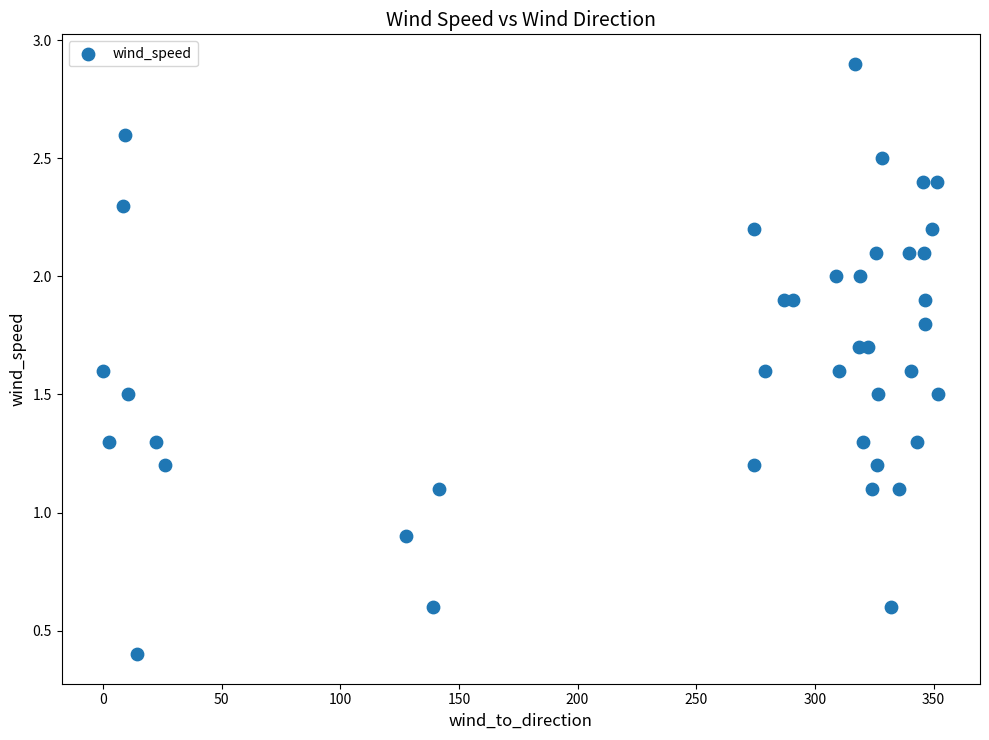

What is the range of Y values (max minus min)?

2.5